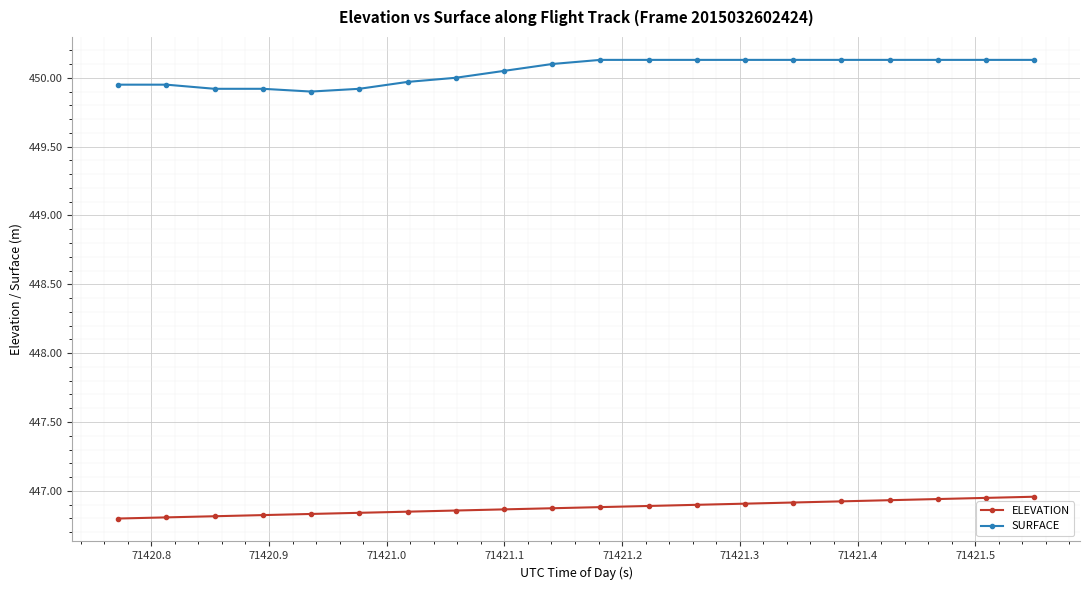

What is the value of the SURFACE point at the 8th from the left?

450.0